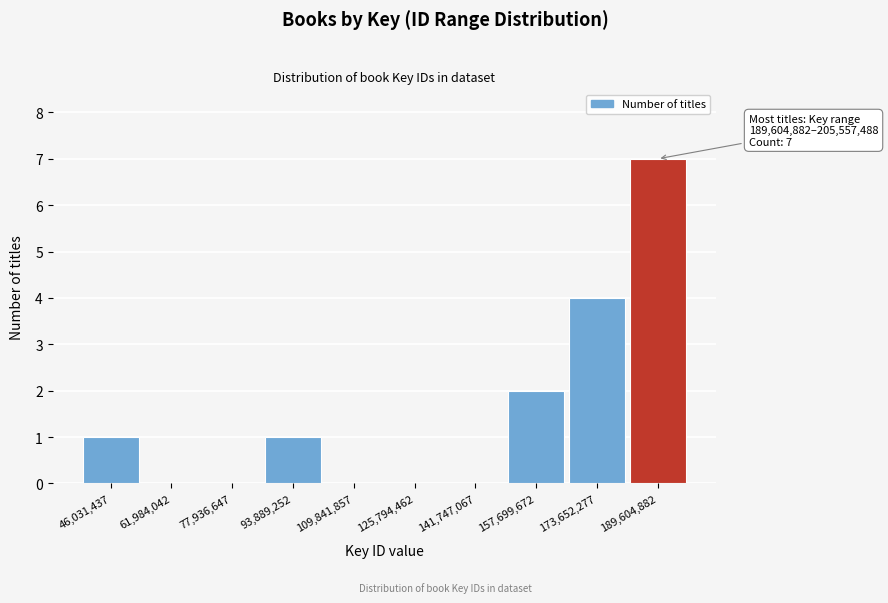

Reading right to left, transcribe all the data shown in this chart.

189,604,882=7	173,652,277=4	157,699,672=2	141,747,067=0	125,794,462=0	109,841,857=0	93,889,252=1	77,936,647=0	61,984,042=0	46,031,437=1